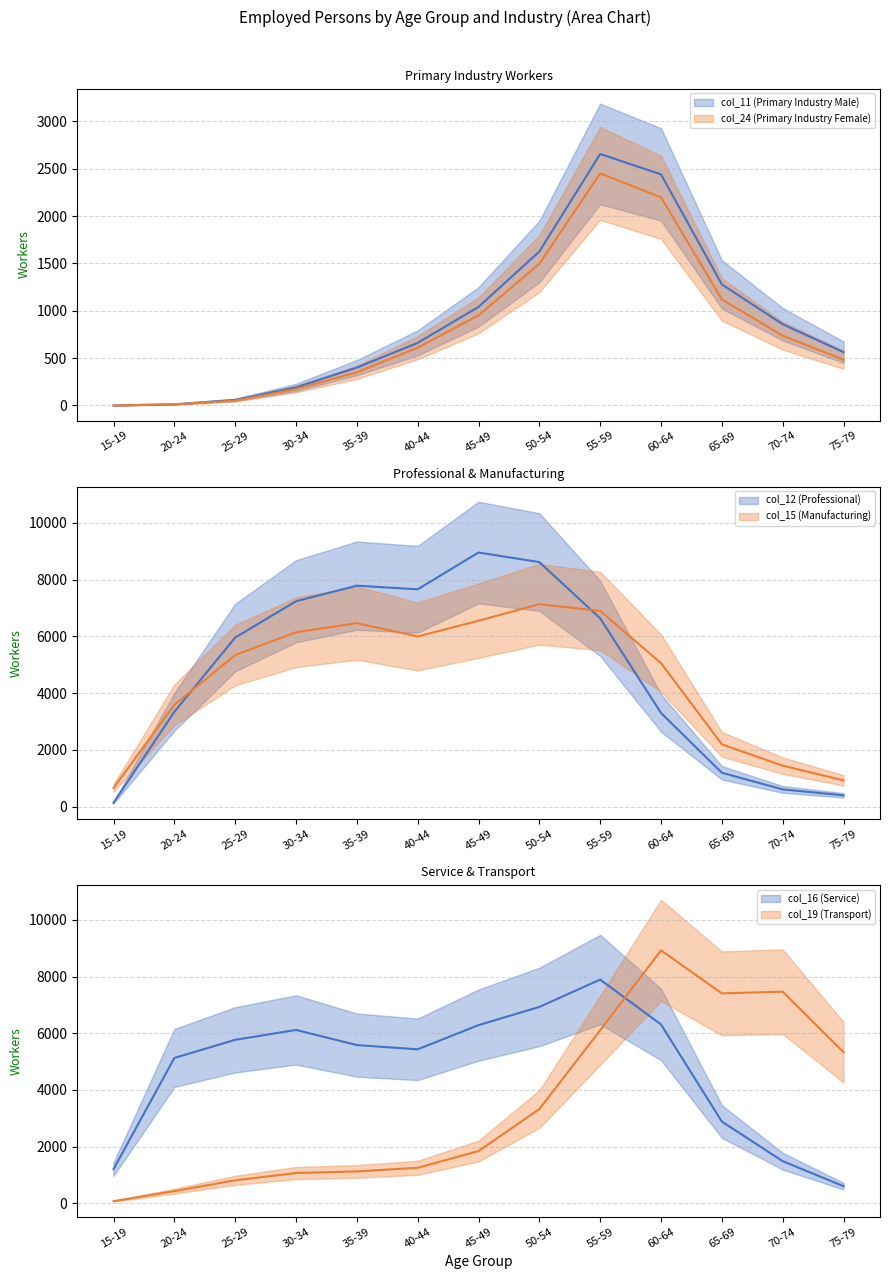

Which category has the lowest value across all series?

15-19